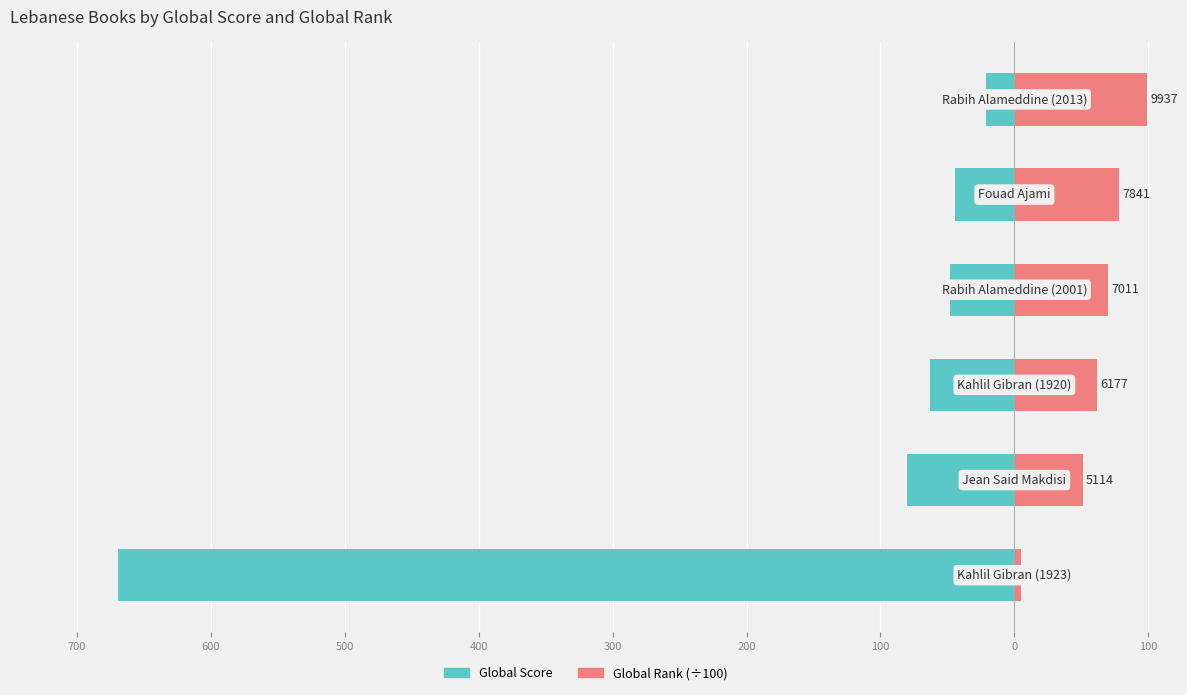

What is the difference between the maximum and minimum values in the Global Rank (scaled /100) series?

94.2